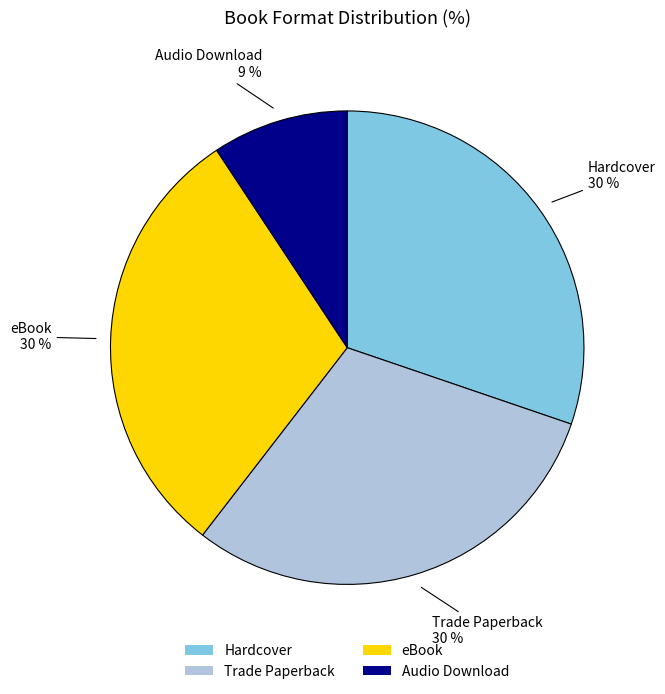

To the nearest percent, what is the average slice percentage?

25%